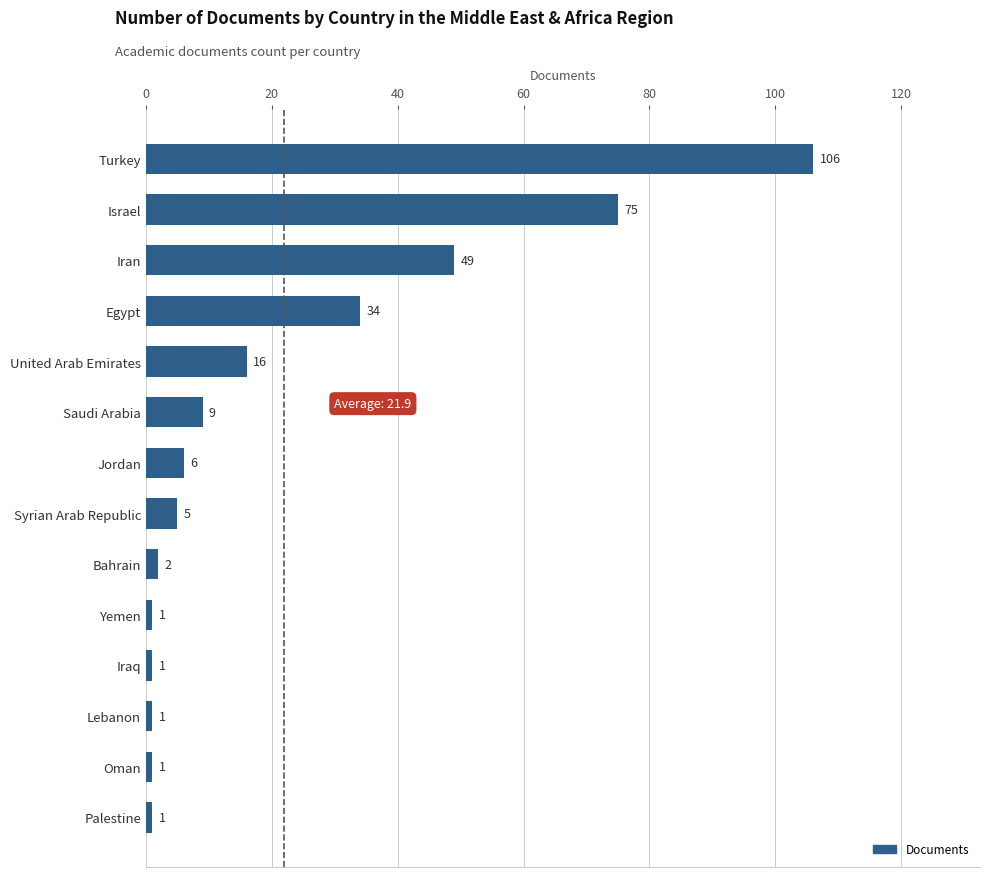

What is the smallest value displayed?

1